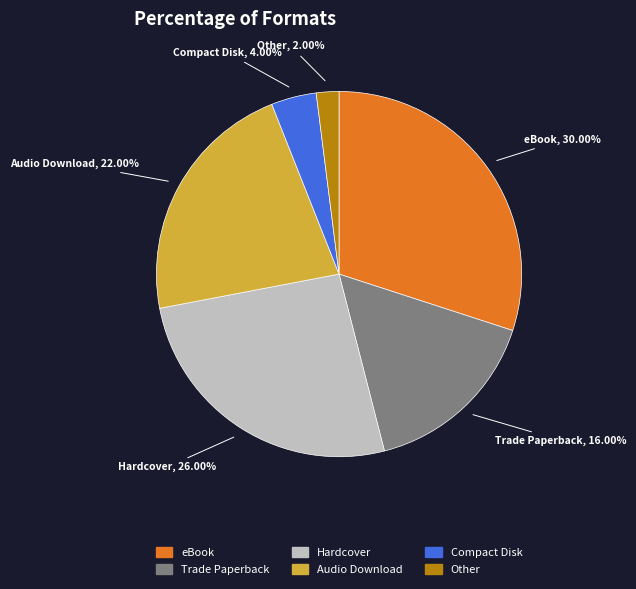

True or false: eBook accounts for 39% of the total.

False